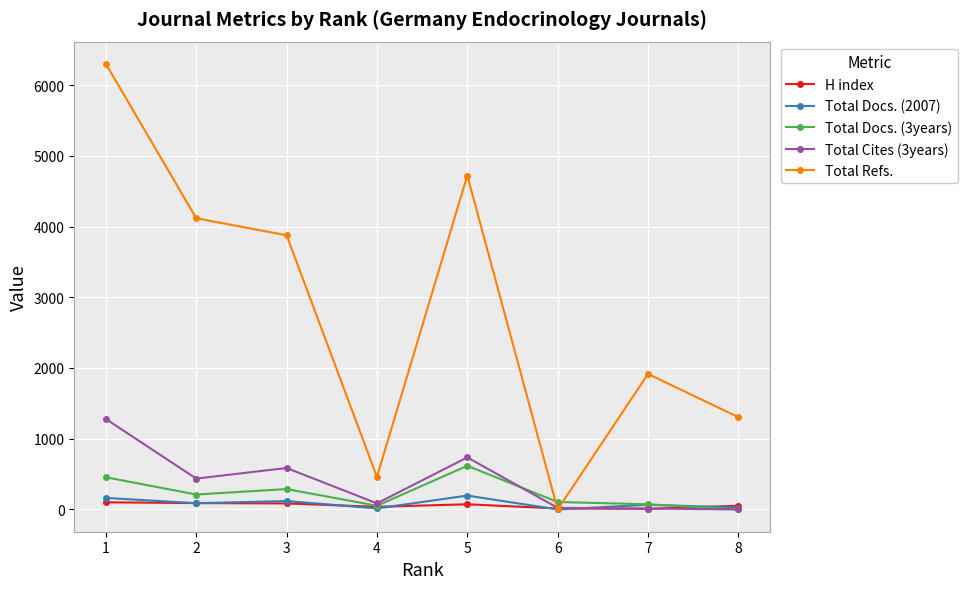

At how many categories does at least one series exceed 4631?

2